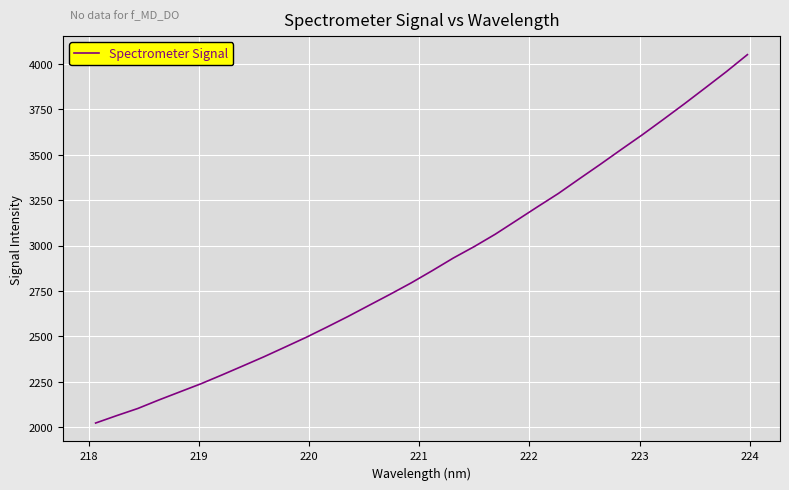

What is the greatest value displayed?

4051.0